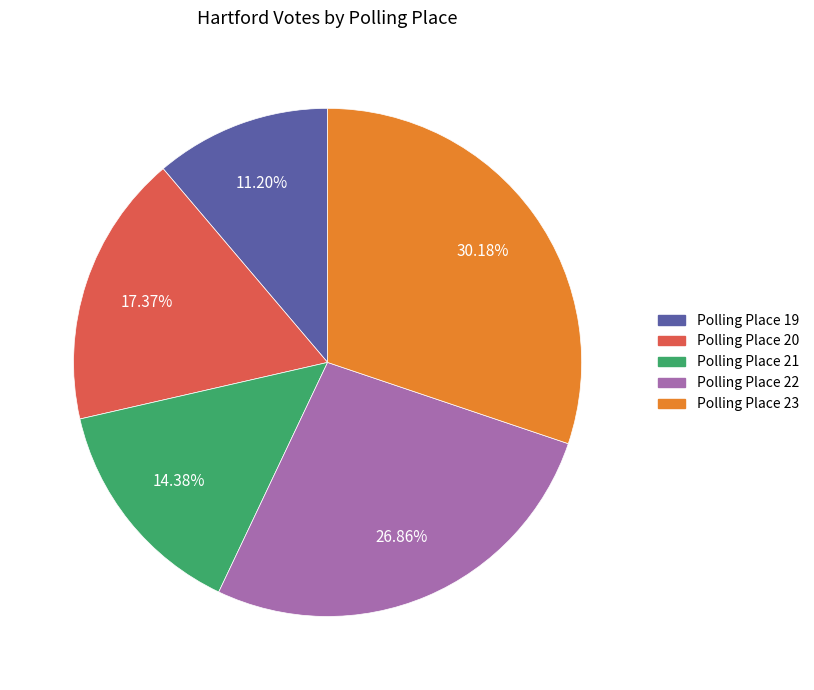

To the nearest percent, what is the difference between the largest and smallest slice percentages?

19%